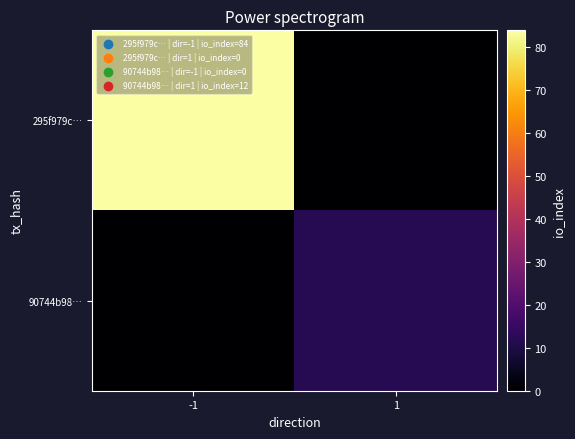

At which category is the sum across all series the highest?

-1